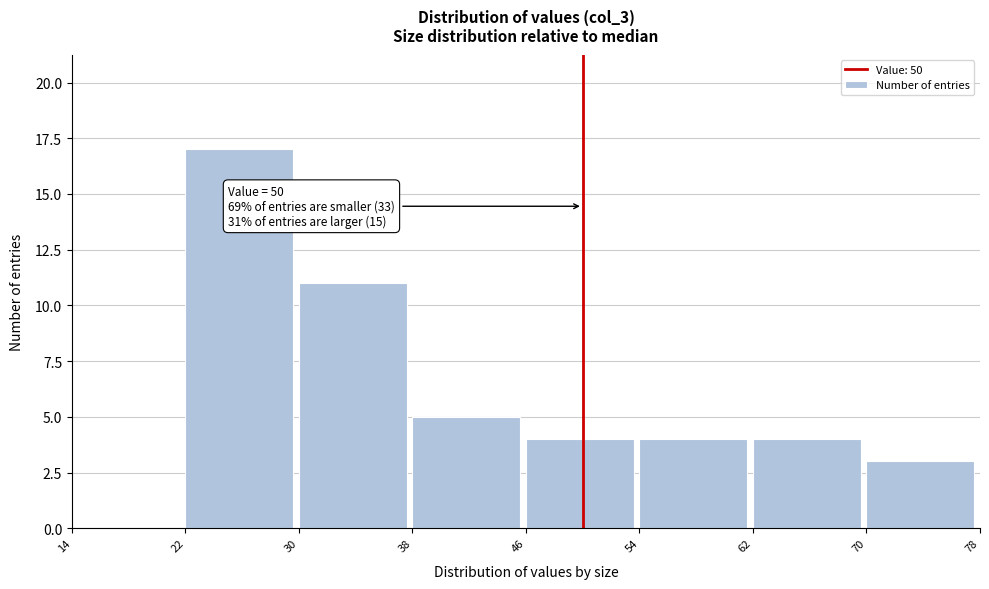

Over which range of the x-axis is the bar tallest?

22 to 30